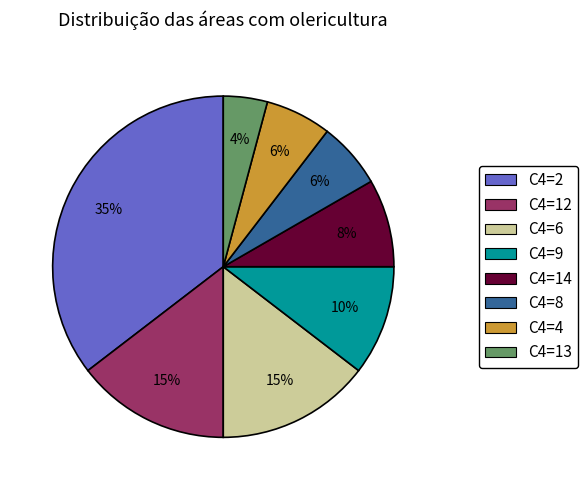

To the nearest percent, what is the average slice percentage?

12%